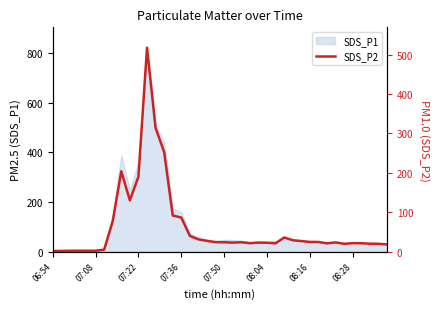

True or false: the data shows 91.7 at 14.

True